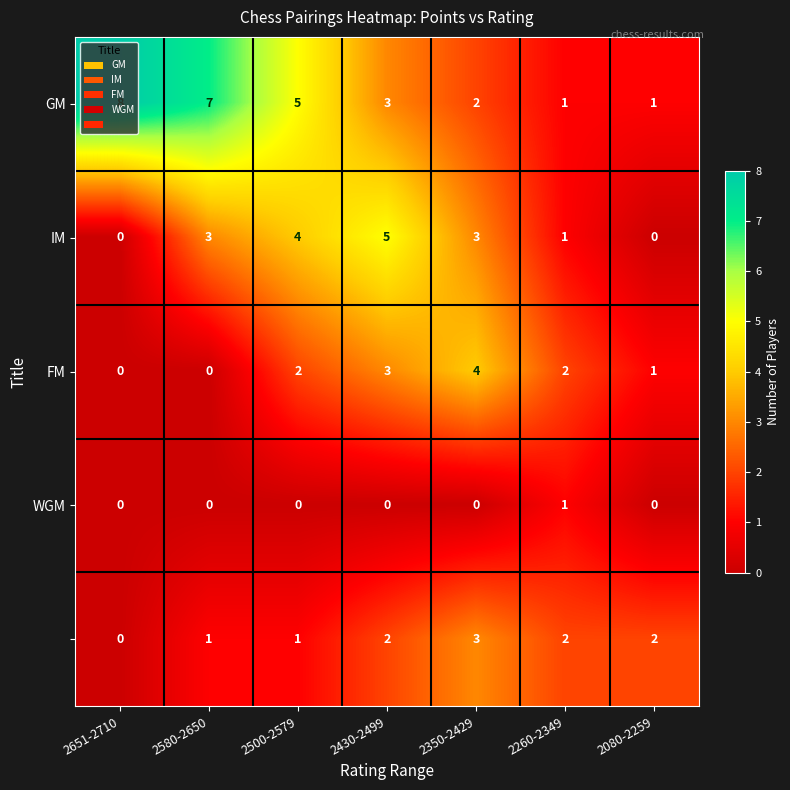

What is the difference between the highest and lowest values at 2260-2349?

1